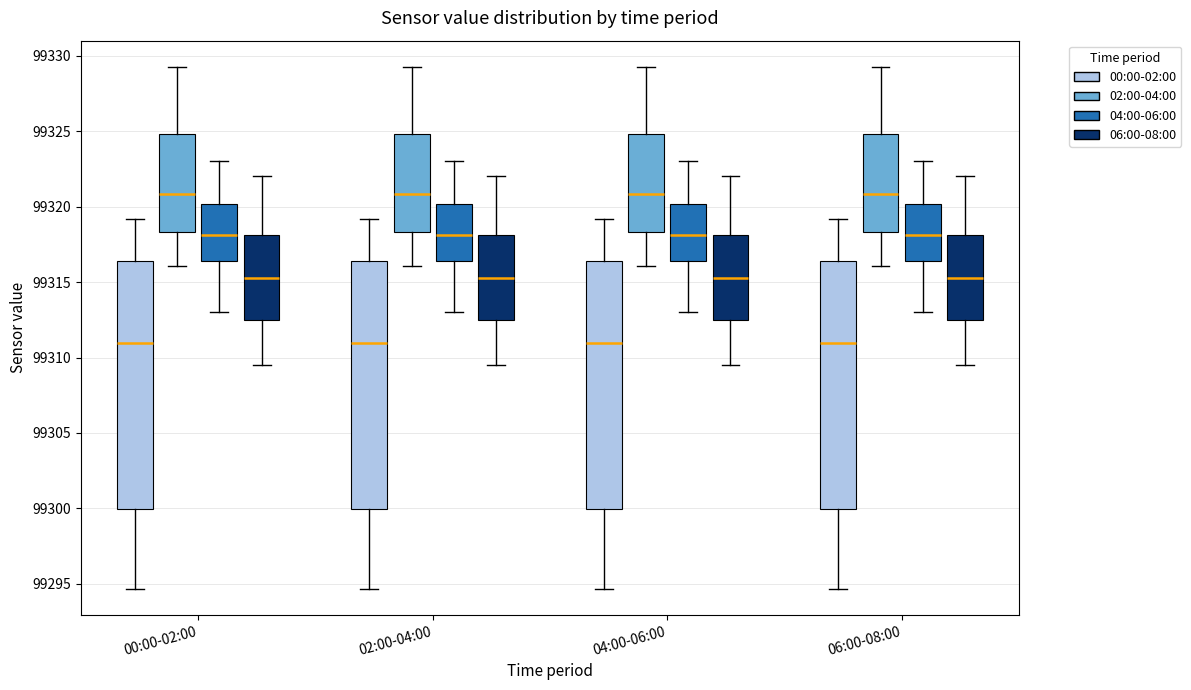

Reading left to right, read every box against the y-axis: the position of its median line, the range the box covers, and the ends of its whiskers. The values are not printed on the chart, so give them approximately, as read against the axis.

00:00-02:00 (00:00-02:00): median 99311.0, box 99300.0 to 99316.5, whiskers 99294.5 to 99319.0
00:00-02:00 (02:00-04:00): median 99321.0, box 99318.5 to 99325.0, whiskers 99316.0 to 99329.5
00:00-02:00 (04:00-06:00): median 99318.0, box 99316.5 to 99320.0, whiskers 99313.0 to 99323.0
00:00-02:00 (06:00-08:00): median 99315.5, box 99312.5 to 99318.0, whiskers 99309.5 to 99322.0
02:00-04:00 (00:00-02:00): median 99311.0, box 99300.0 to 99316.5, whiskers 99294.5 to 99319.0
02:00-04:00 (02:00-04:00): median 99321.0, box 99318.5 to 99325.0, whiskers 99316.0 to 99329.5
02:00-04:00 (04:00-06:00): median 99318.0, box 99316.5 to 99320.0, whiskers 99313.0 to 99323.0
02:00-04:00 (06:00-08:00): median 99315.5, box 99312.5 to 99318.0, whiskers 99309.5 to 99322.0
04:00-06:00 (00:00-02:00): median 99311.0, box 99300.0 to 99316.5, whiskers 99294.5 to 99319.0
04:00-06:00 (02:00-04:00): median 99321.0, box 99318.5 to 99325.0, whiskers 99316.0 to 99329.5
04:00-06:00 (04:00-06:00): median 99318.0, box 99316.5 to 99320.0, whiskers 99313.0 to 99323.0
04:00-06:00 (06:00-08:00): median 99315.5, box 99312.5 to 99318.0, whiskers 99309.5 to 99322.0
06:00-08:00 (00:00-02:00): median 99311.0, box 99300.0 to 99316.5, whiskers 99294.5 to 99319.0
06:00-08:00 (02:00-04:00): median 99321.0, box 99318.5 to 99325.0, whiskers 99316.0 to 99329.5
06:00-08:00 (04:00-06:00): median 99318.0, box 99316.5 to 99320.0, whiskers 99313.0 to 99323.0
06:00-08:00 (06:00-08:00): median 99315.5, box 99312.5 to 99318.0, whiskers 99309.5 to 99322.0